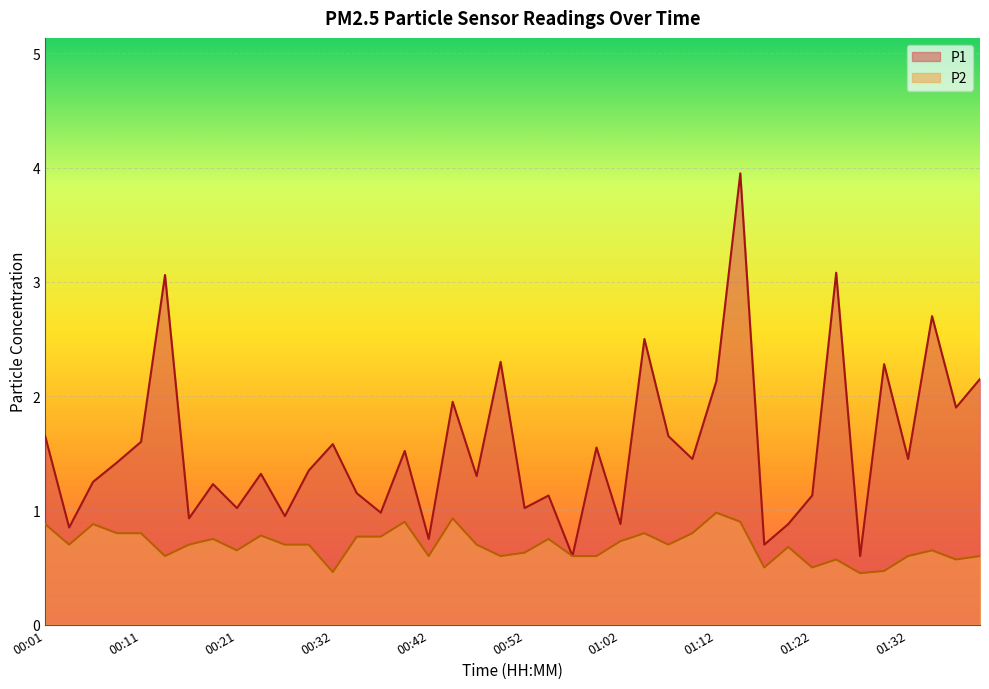

True or false: P1 and P2 cross at least once.

False